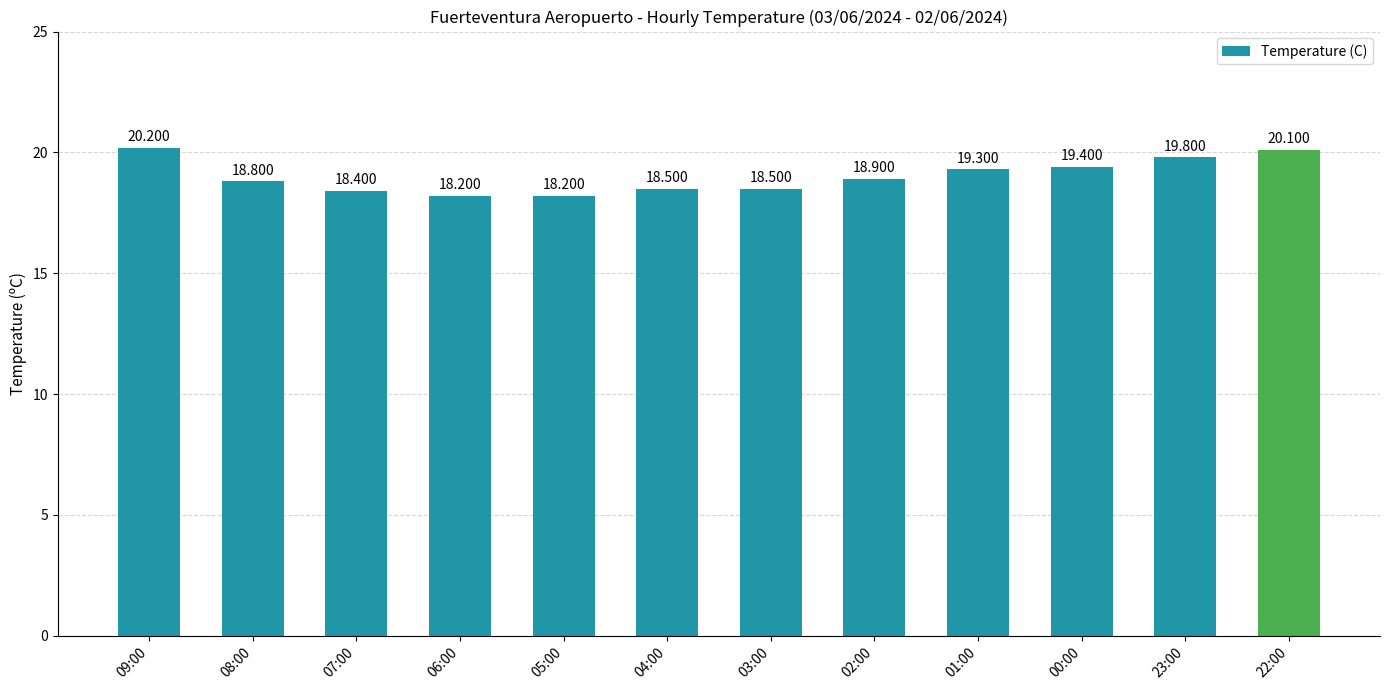

Does the chart contain stacked bars?

No